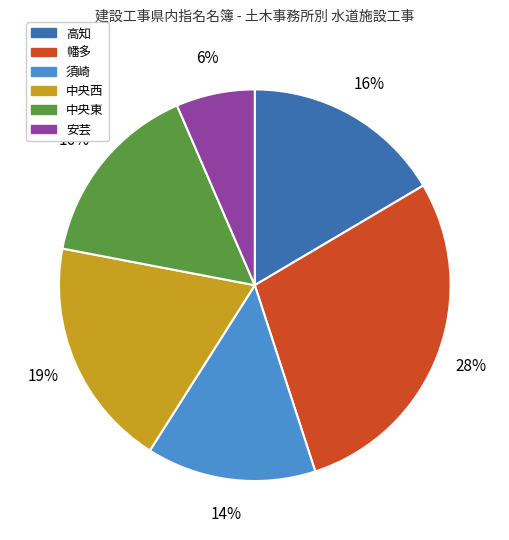

Which slice is the smallest?

安芸